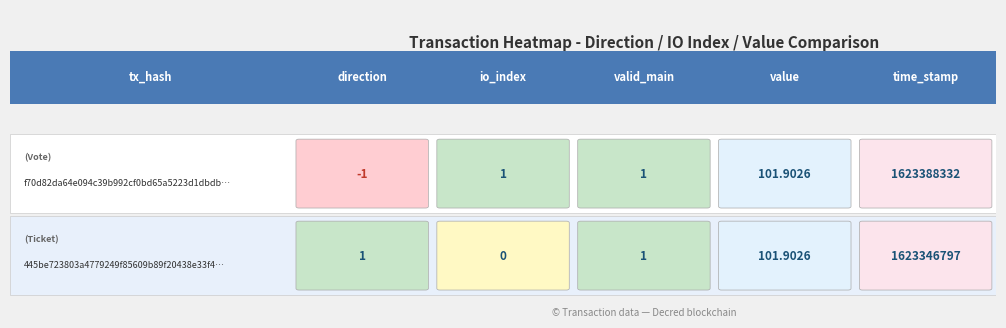

At how many categories does at least one series exceed 231188713?

1